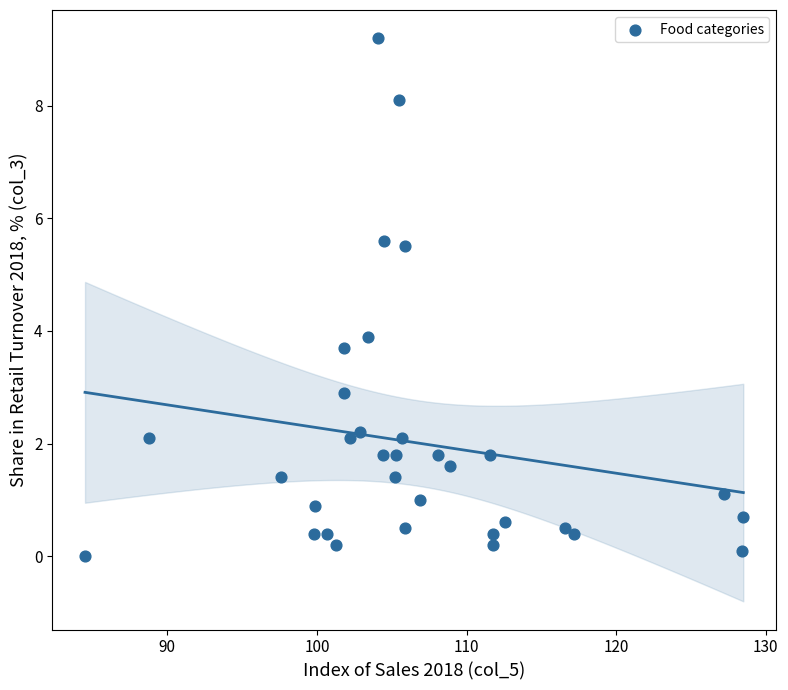

What is the range of X values (max minus min)?

44.0